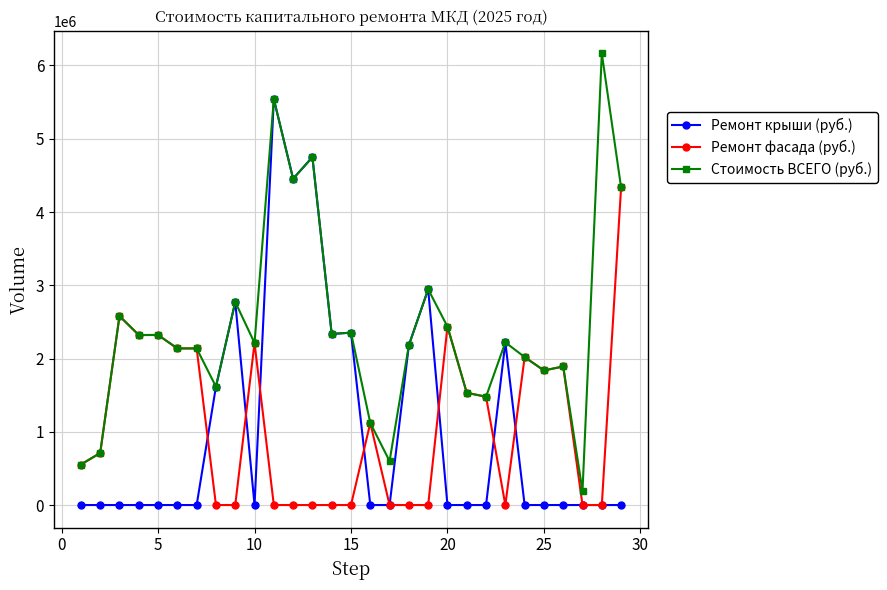

At how many categories does at least one series exceed 875562?

25